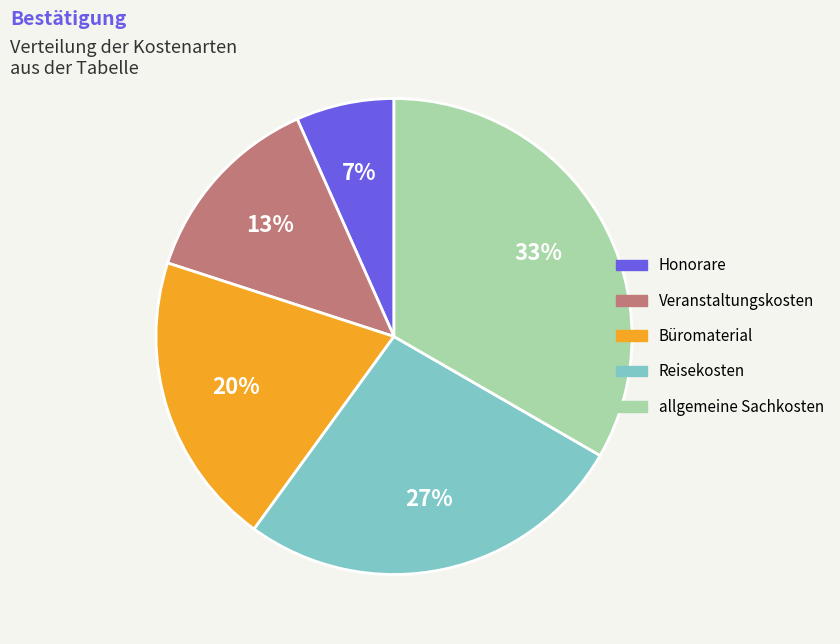

To the nearest percent, what is the average slice percentage?

20%